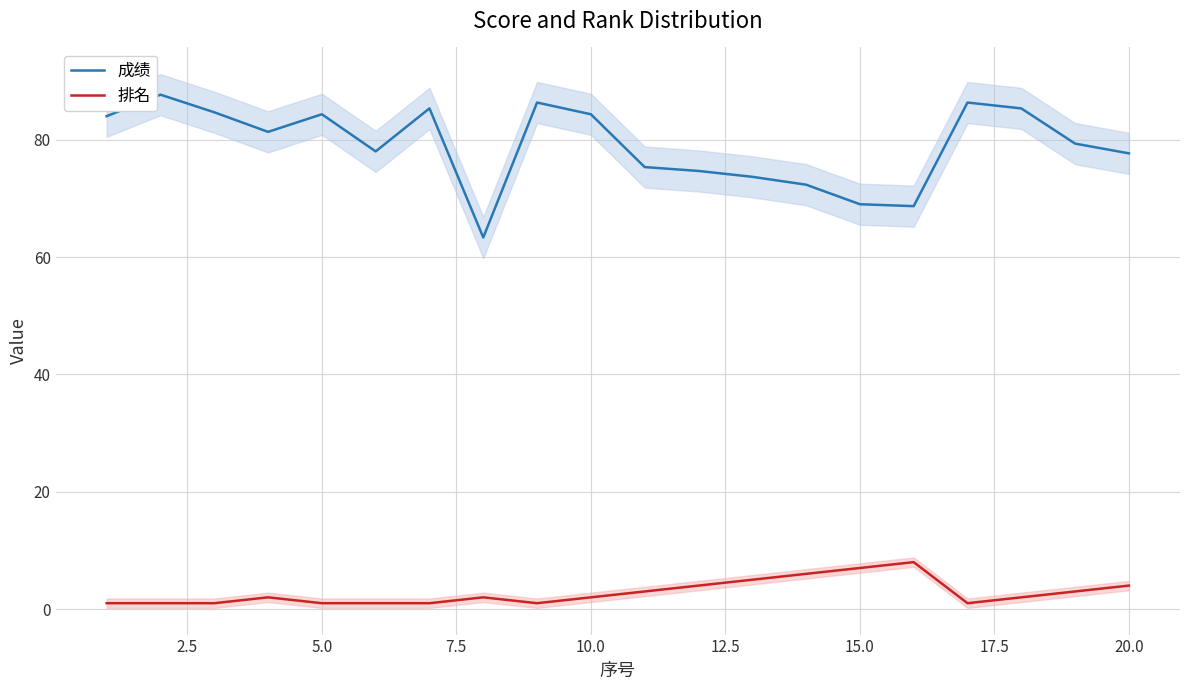

The value of 成绩 at 15.0 is 69.0. True or false?

True